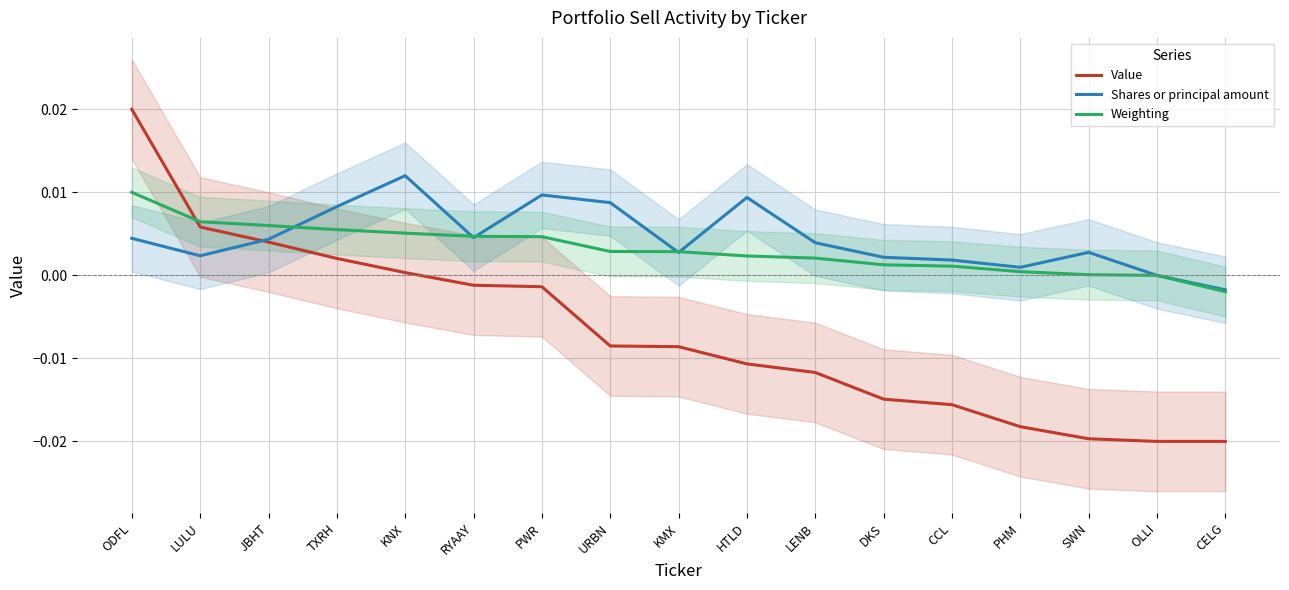

The Shares or principal amount series shows -0.0 at CELG. True or false?

True